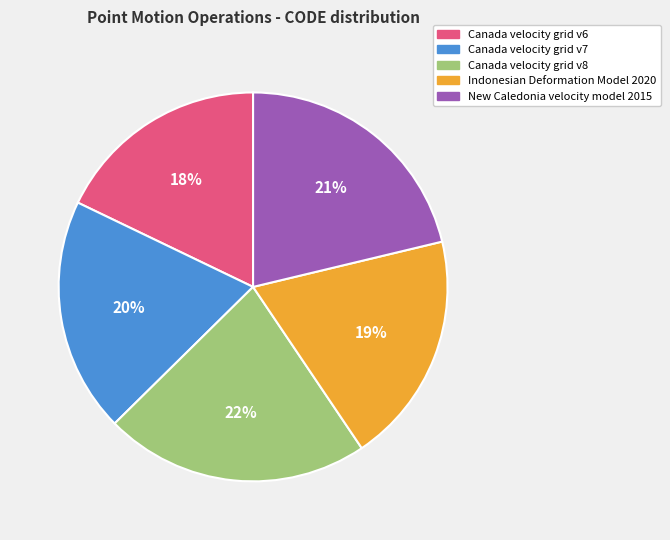

Does any single category account for the majority?

No